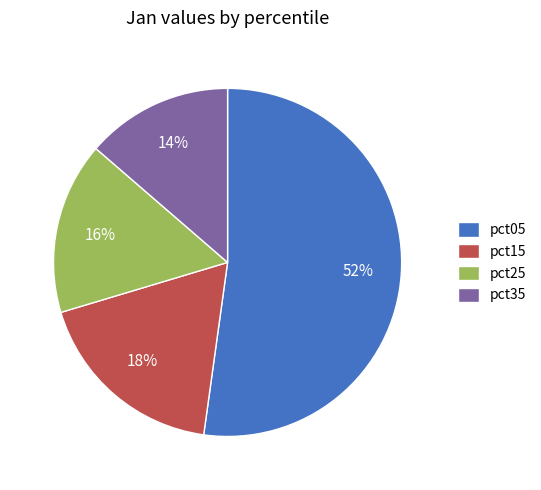

The pct25 slice represents 16% of the pie. True or false?

True